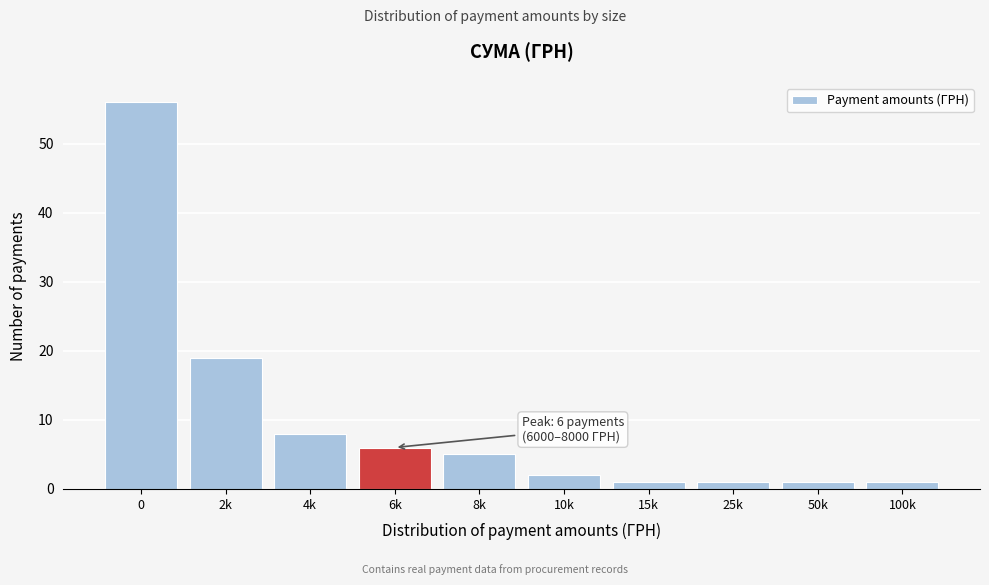

Reading left to right, list all the values displayed in this chart.

0=56	2k=19	4k=8	6k=6	8k=5	10k=2	15k=1	25k=1	50k=1	100k=1